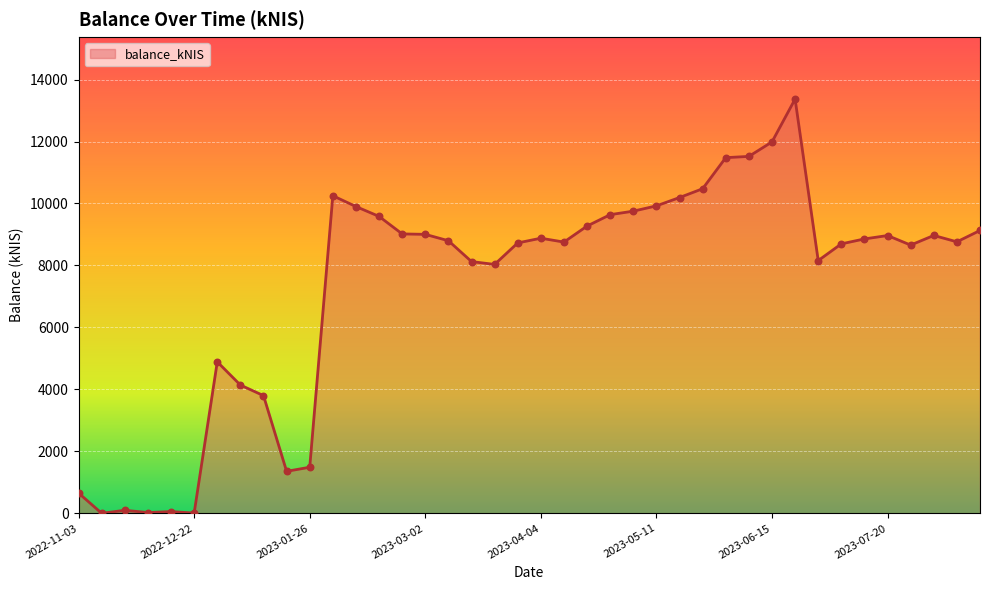

What is the maximum value shown in the chart?

13370.5